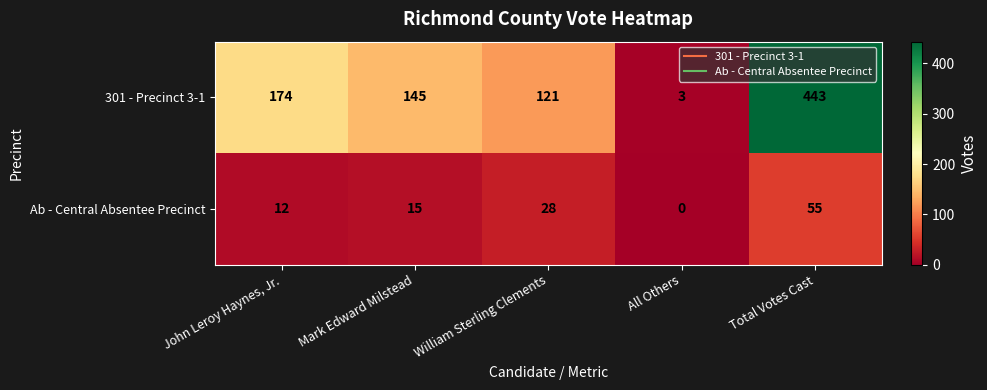

True or false: Ab - Central Absentee Precinct has a value of 55 at Total Votes Cast.

True